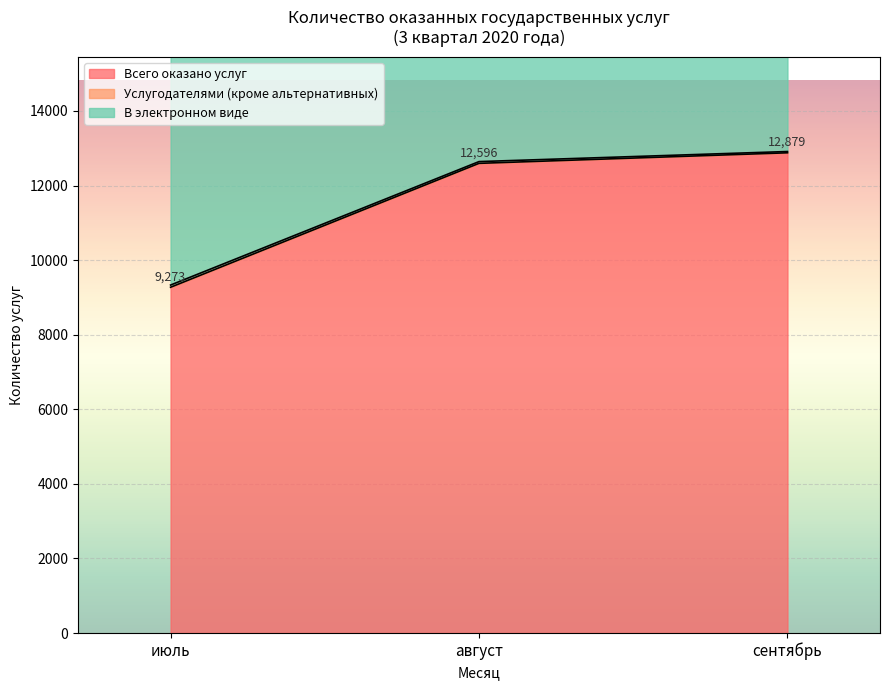

The value of Всего оказано услуг at август is 12596. True or false?

True